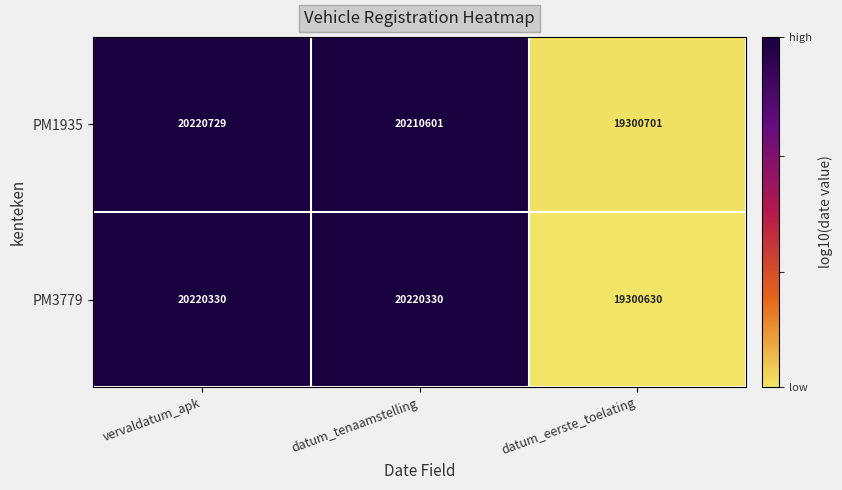

At which category does the chart reach its minimum across all series?

datum_eerste_toelating